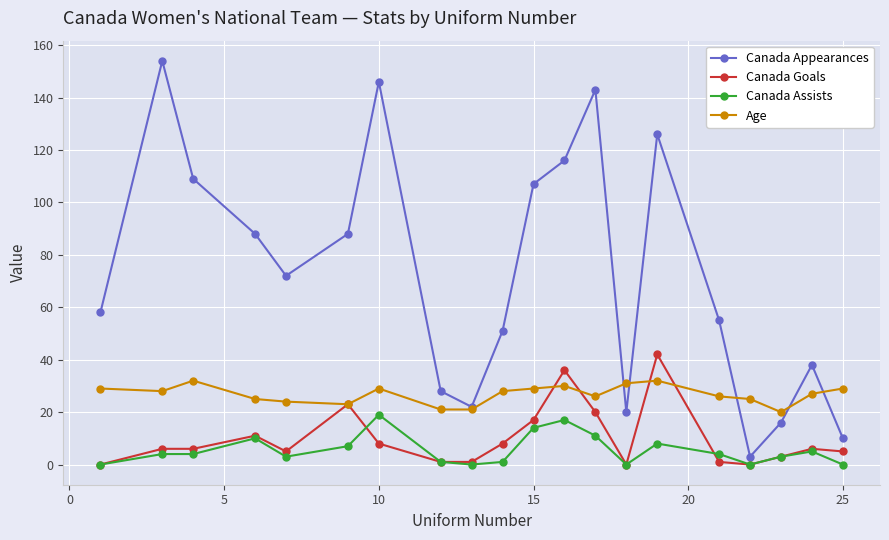

True or false: Canada Assists and Canada Goals intersect in this chart.

True